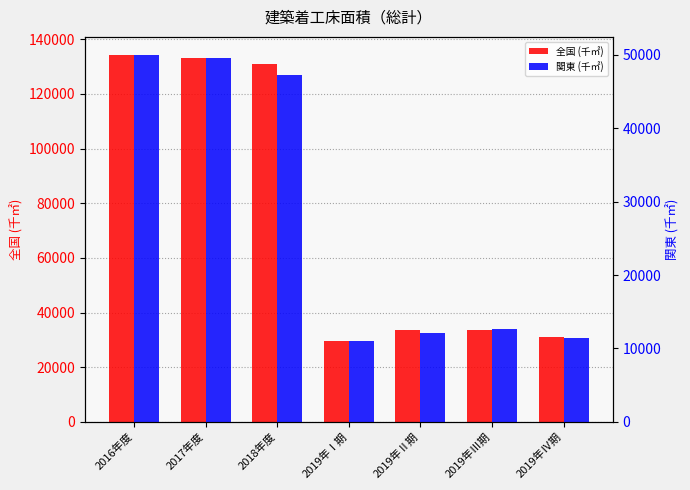

What is the spread (max minus min) of values at 2019年Ⅰ期?

18467.7